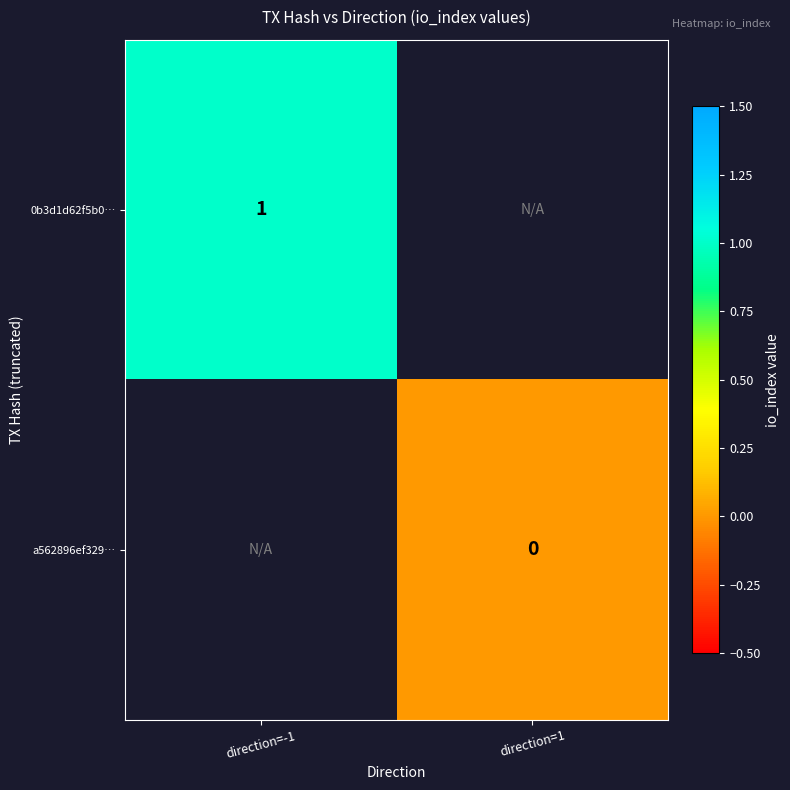

The 0b3d1d62f5b0… series shows 1 at direction=-1. True or false?

True